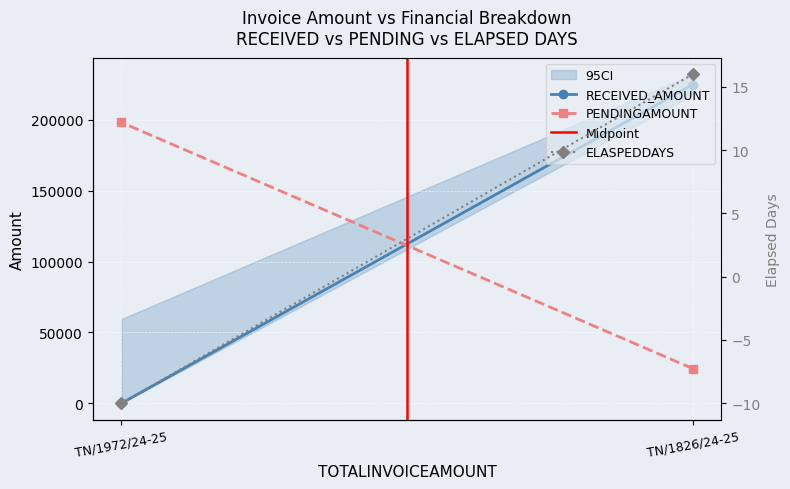

At which category is the sum across all series the highest?

TN/1826/24-25